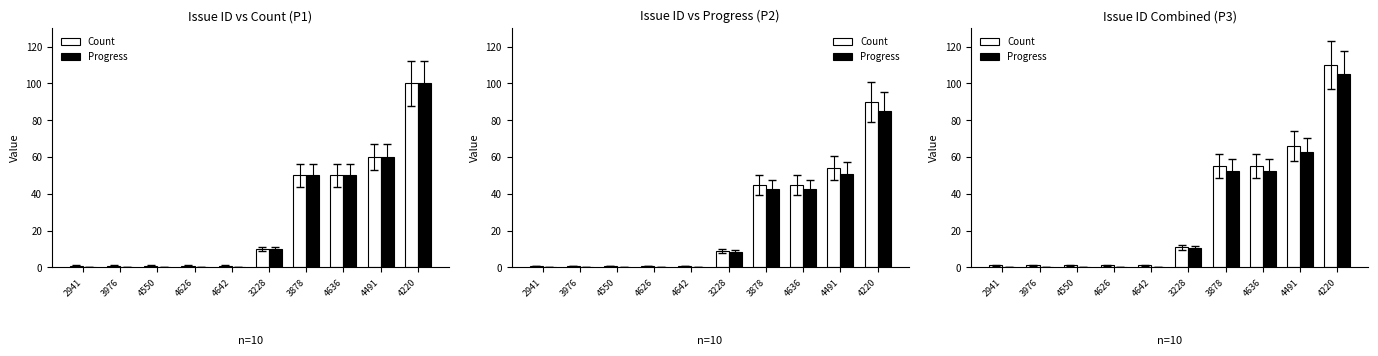

What are all the series names shown in the legend?

Count, Progress